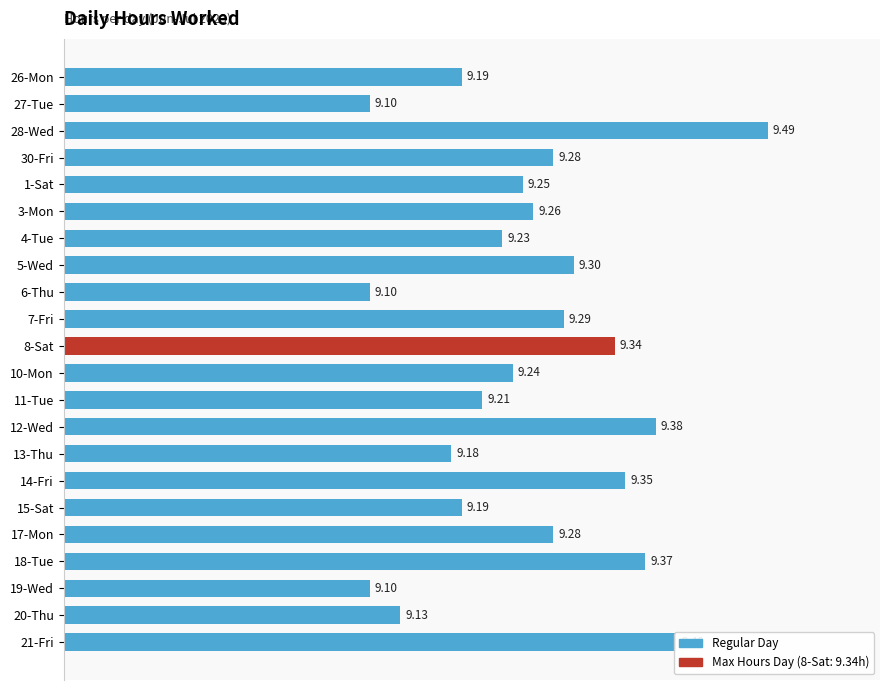

What is the difference between the second highest and second lowest values?

0.3